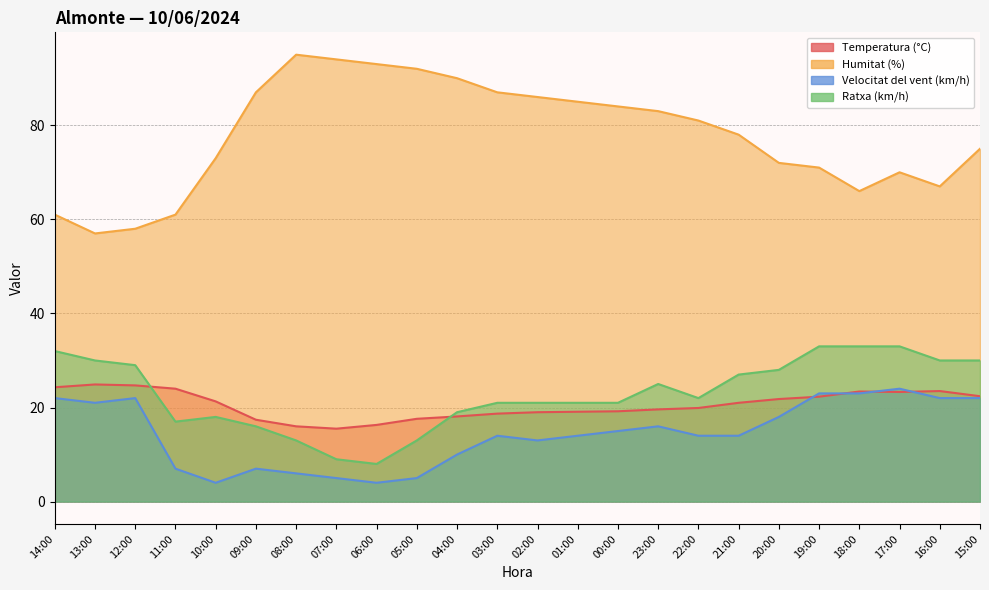

What is the label of the 21st point from the right?

11:00